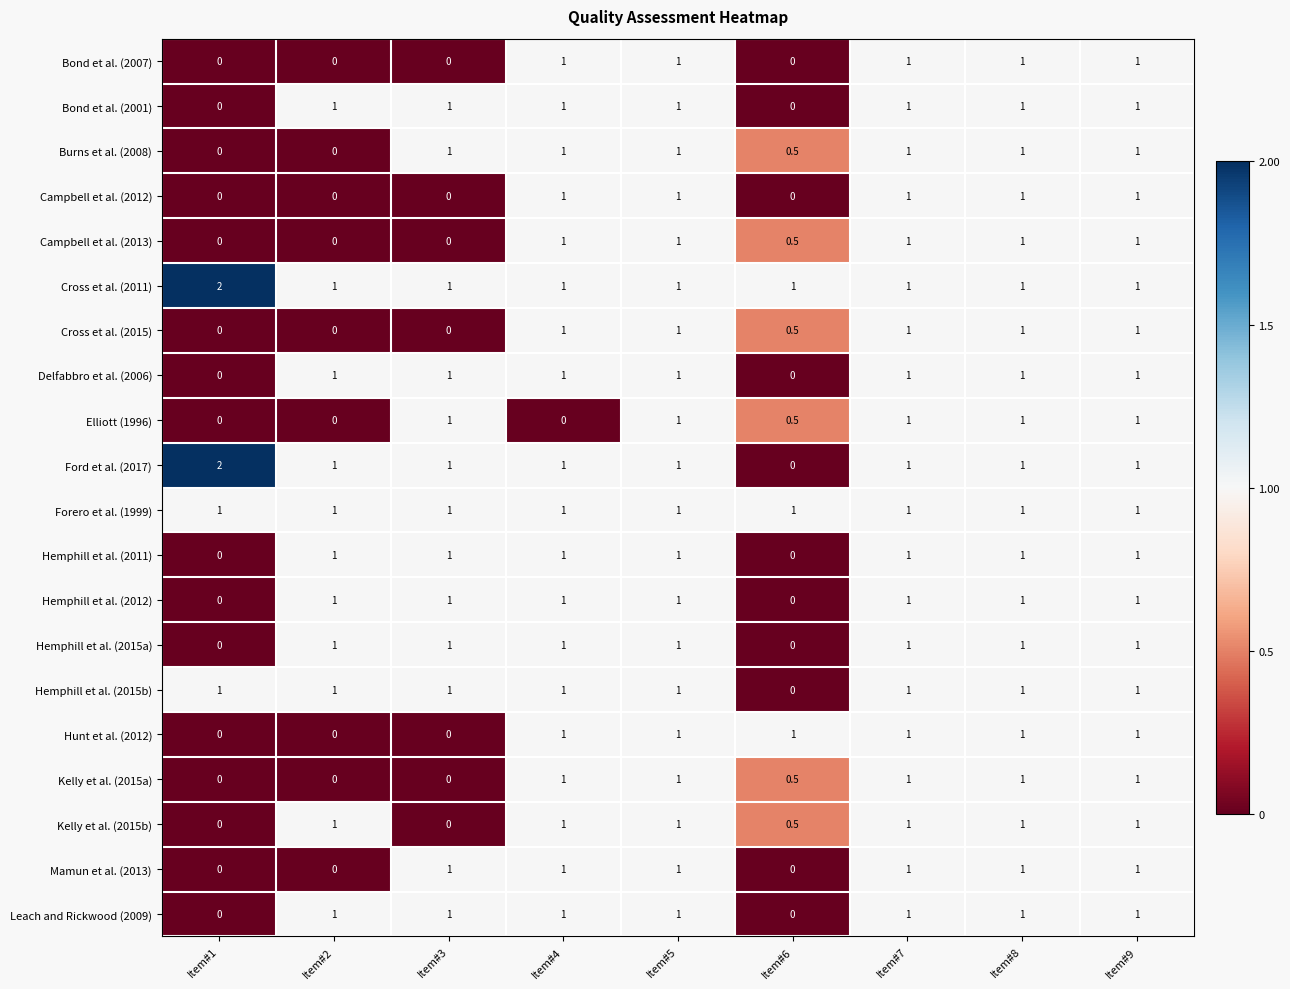

What is the average value of the Hemphill et al. (2015b) series?

0.9